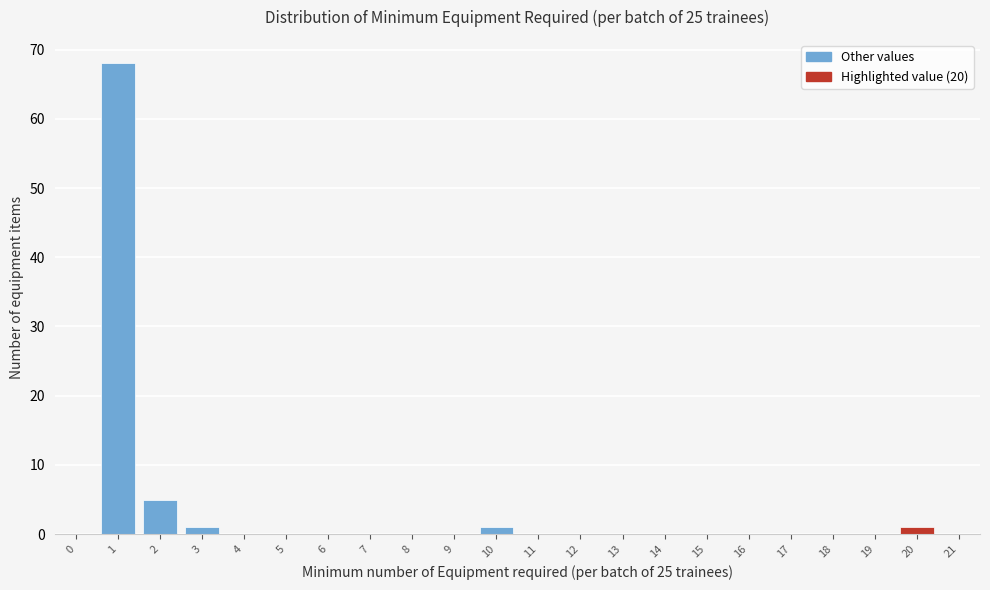

Reading right to left, what are all the values shown in this chart?

21=0	20=1	19=0	18=0	17=0	16=0	15=0	14=0	13=0	12=0	11=0	10=1	9=0	8=0	7=0	6=0	5=0	4=0	3=1	2=5	1=68	0=0